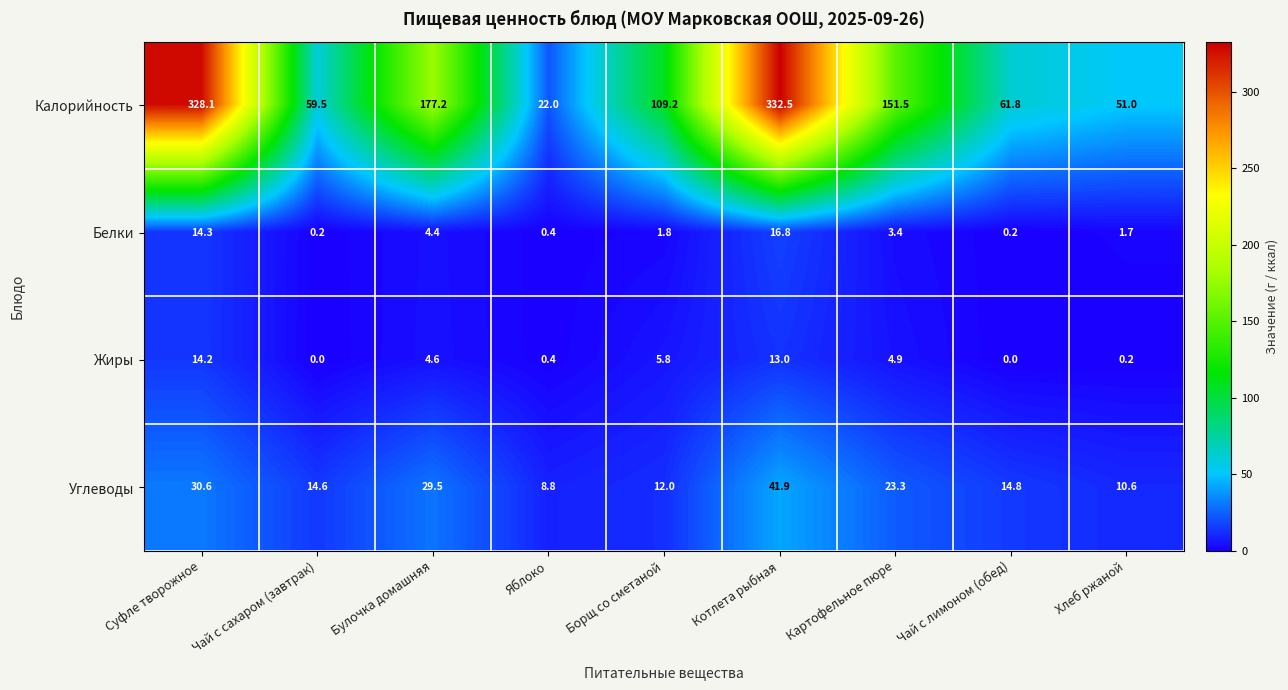

Where does the Углеводы series first go above 14?

Суфле творожное